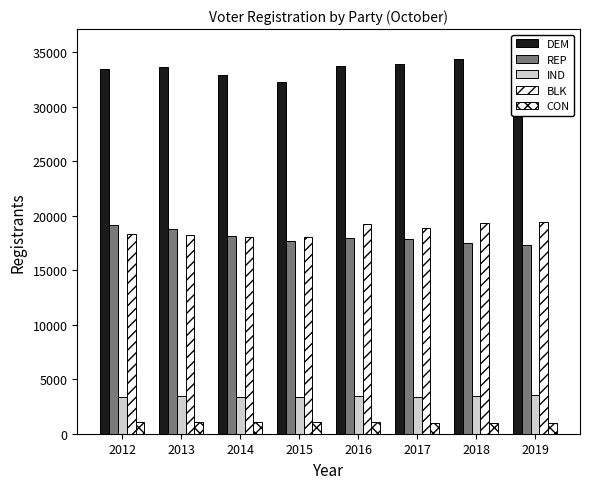

Reading left to right, what are all the values shown in this chart?

DEM: 33461	33694	32888	32321	33802	33936	34382	35380
REP: 19166	18785	18135	17674	17990	17843	17535	17363
IND: 3374	3425	3354	3328	3444	3388	3454	3536
BLK: 18358	18249	18061	18104	19222	18883	19319	19472
CON: 1054	1049	1038	1040	1052	996	1006	1017